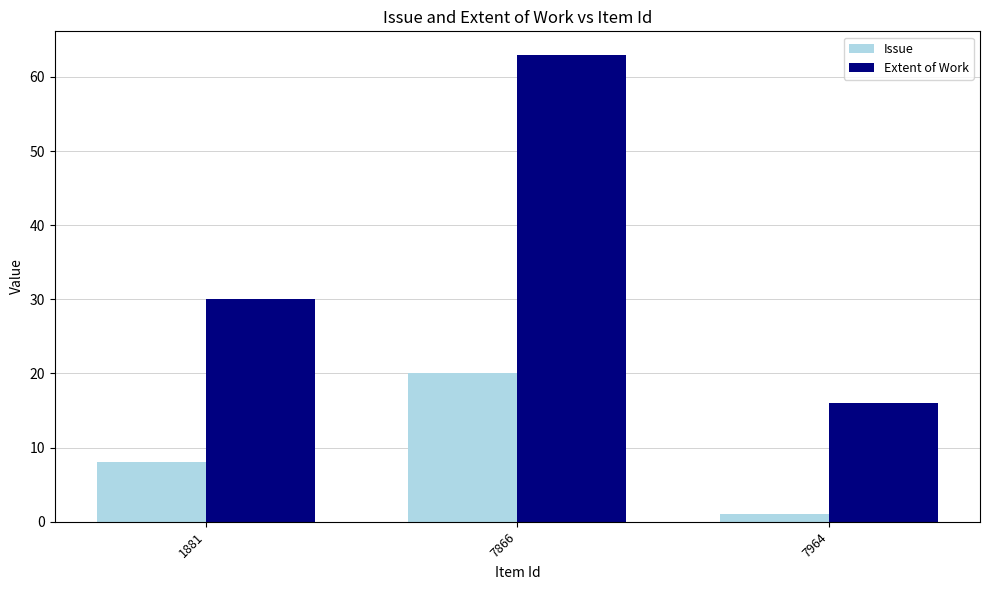

What is the value of the Extent of Work bar at the 3rd from the left?

16